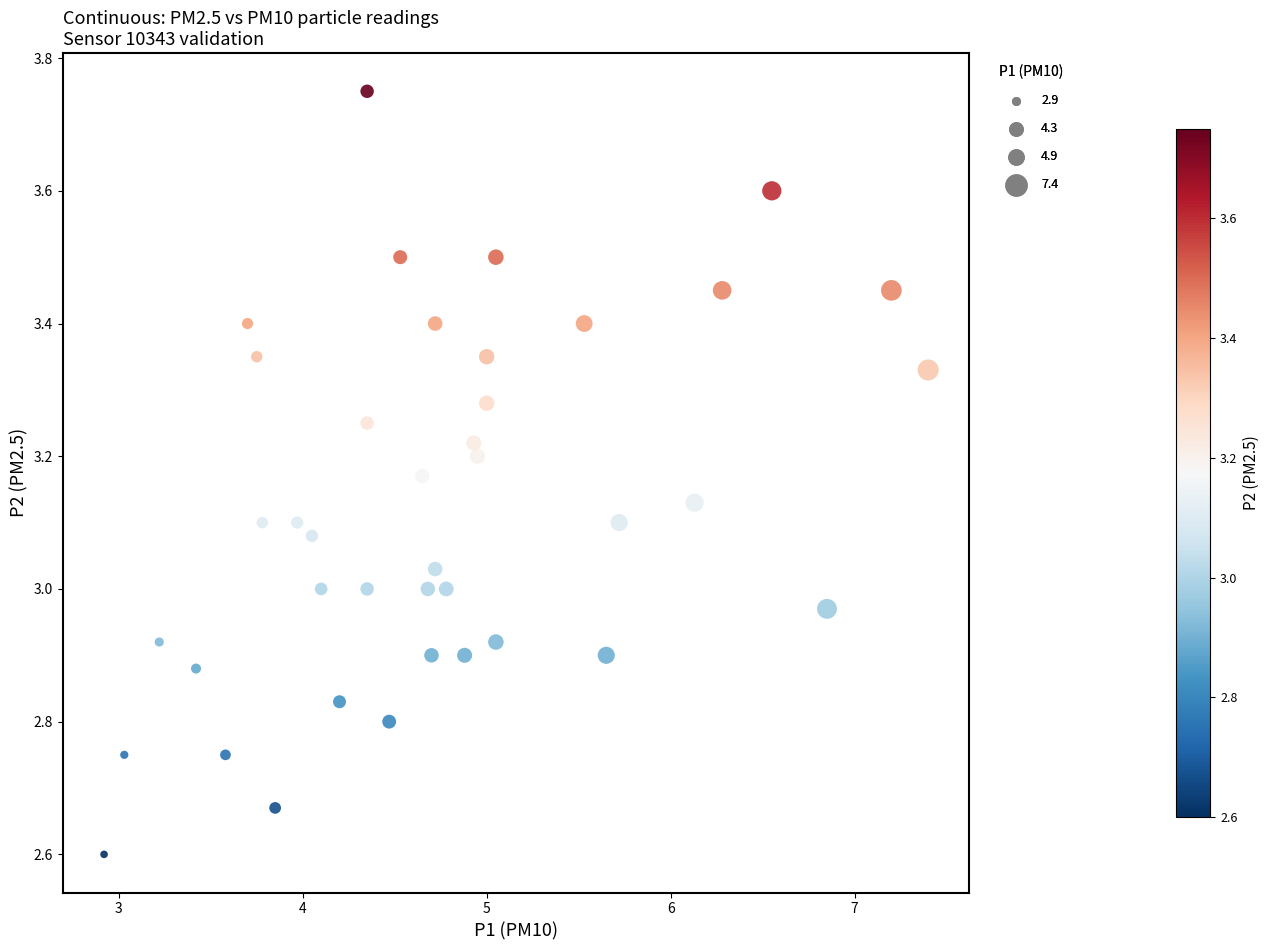

What is the range of X values (max minus min)?

4.5